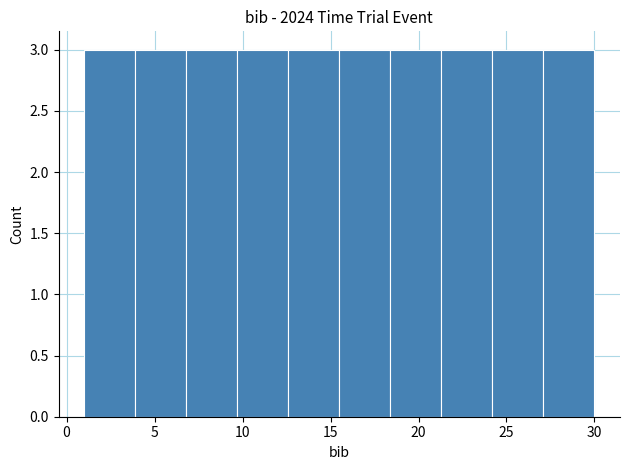

What is the height of the bar covering 9.7 to 12.6 on the x-axis? Neither the bar edges nor the heights are printed on the chart, so give them approximately, as read against the axes.

3